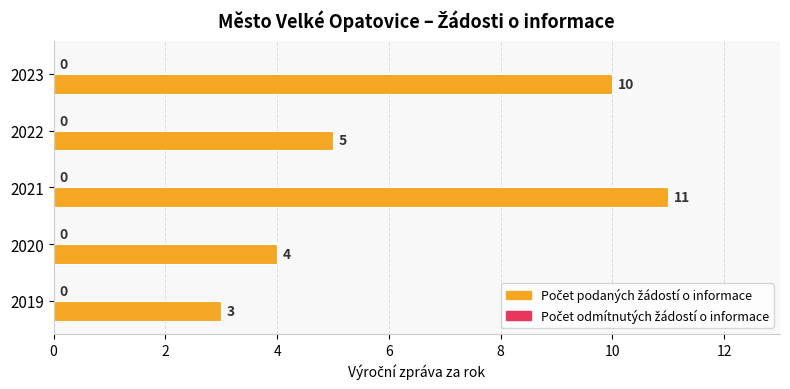

Reading top to bottom, transcribe all the data shown in this chart.

10	5	11	4	3